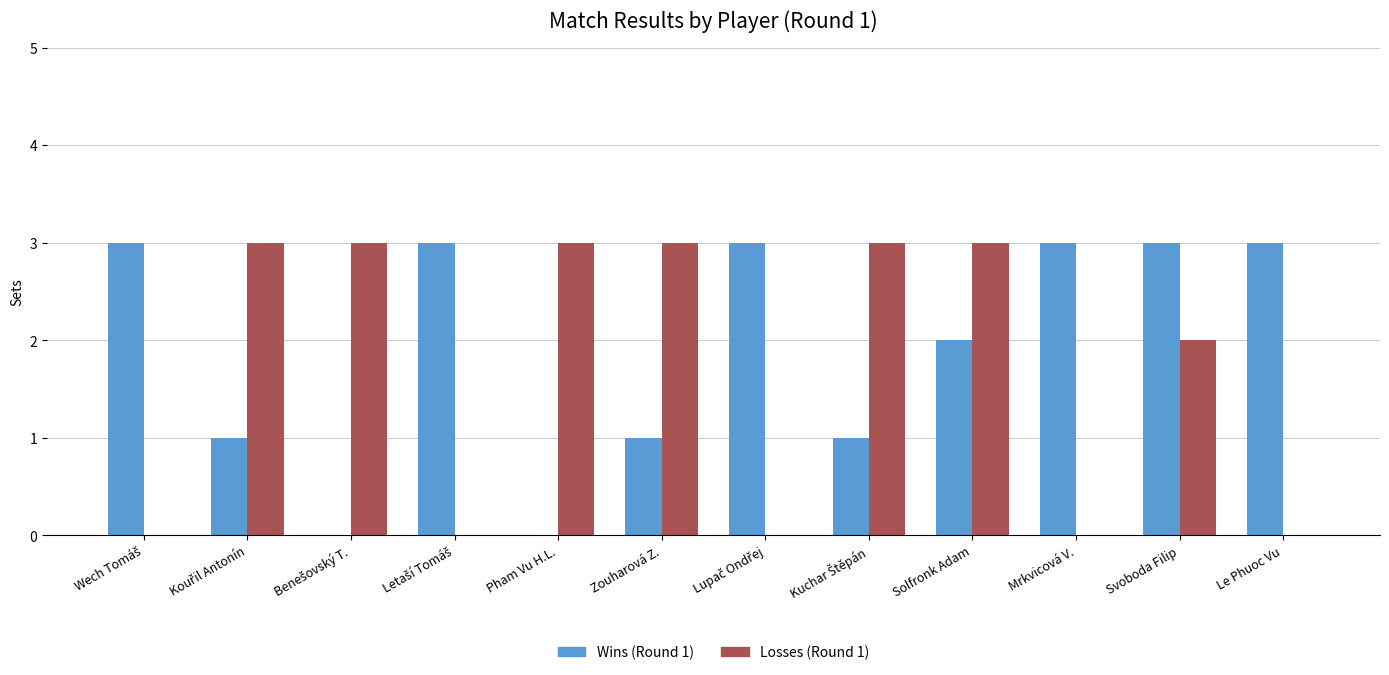

Reading left to right, transcribe all the data shown in this chart.

Wins (Round 1): 3	1	0	3	0	1	3	1	2	3	3	3
Losses (Round 1): 0	3	3	0	3	3	0	3	3	0	2	0